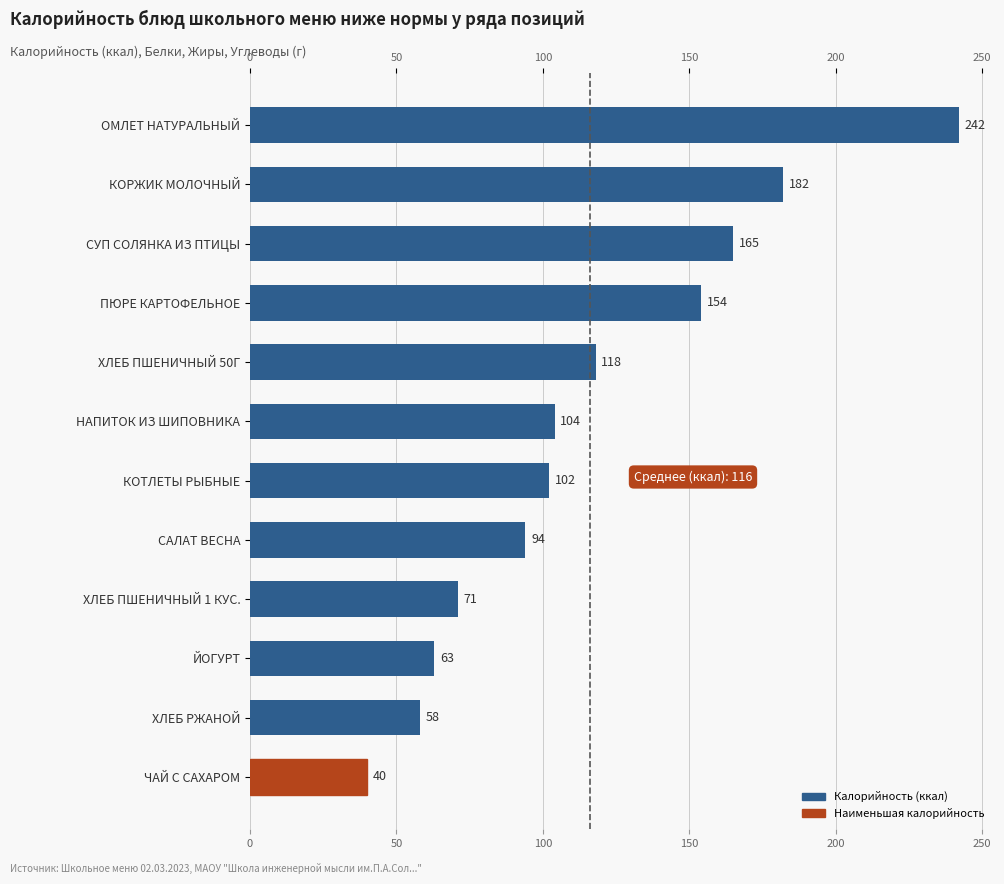

What is the difference between the maximum and minimum values?

202